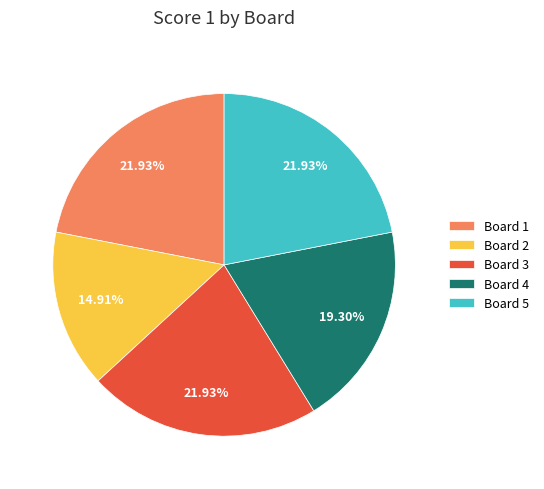

How many segments does this pie chart have?

5